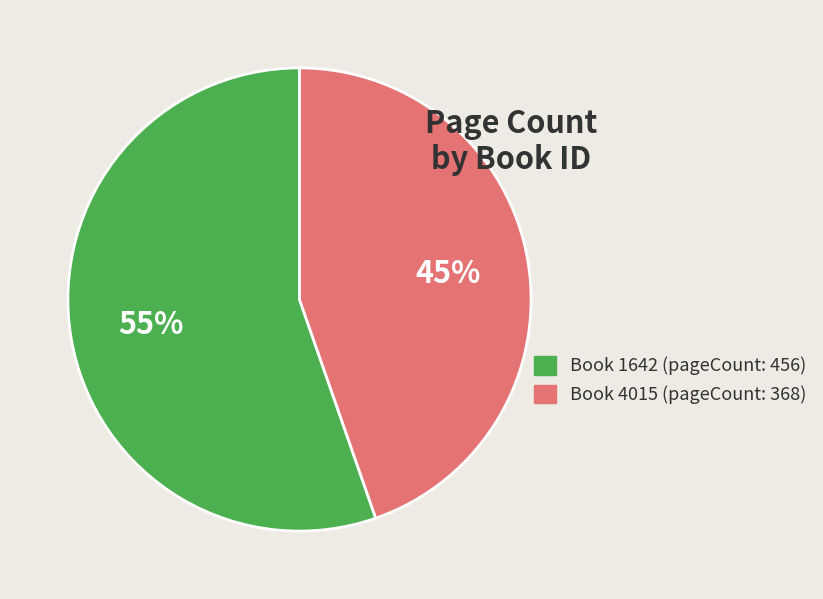

Count the number of slices in the pie.

2